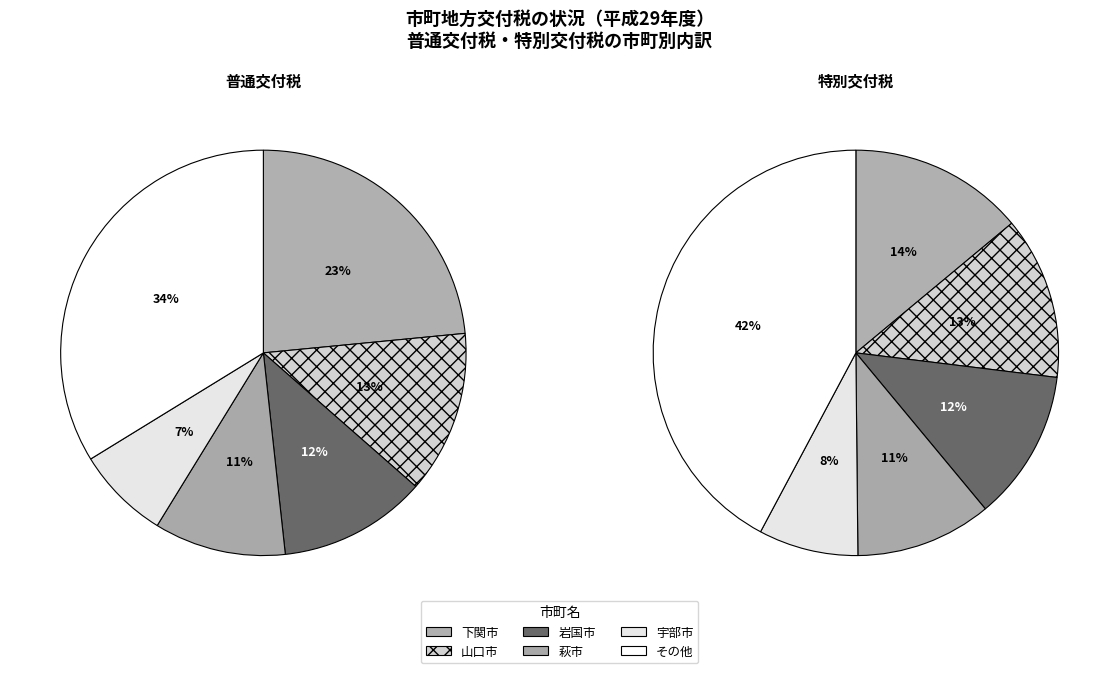

Is there a majority slice in this chart?

No